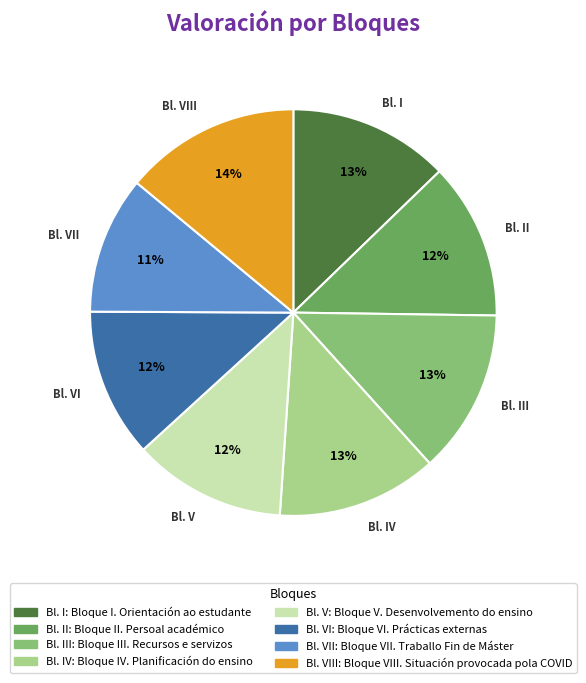

Is there a majority slice in this chart?

No